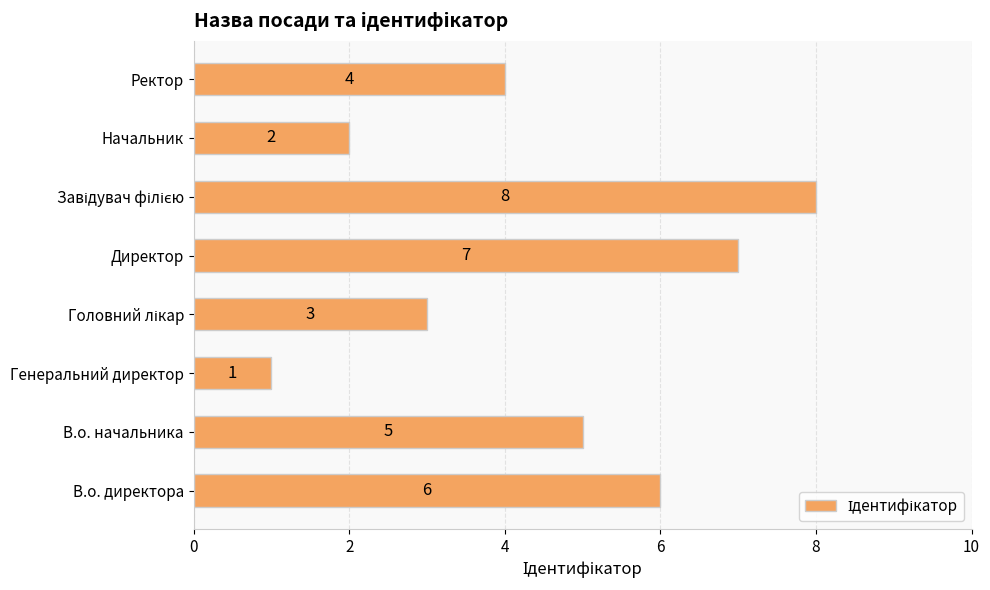

Which category has the lowest value across all series?

Генеральний директор